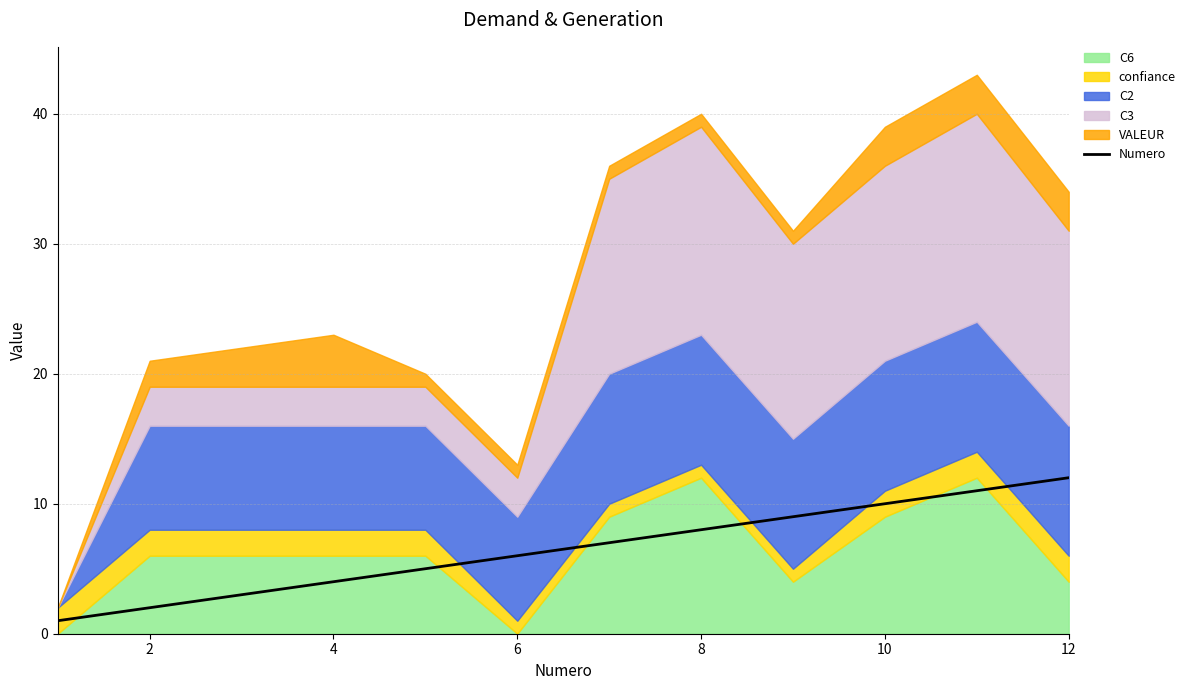

At which label does Numero reach its peak?

12